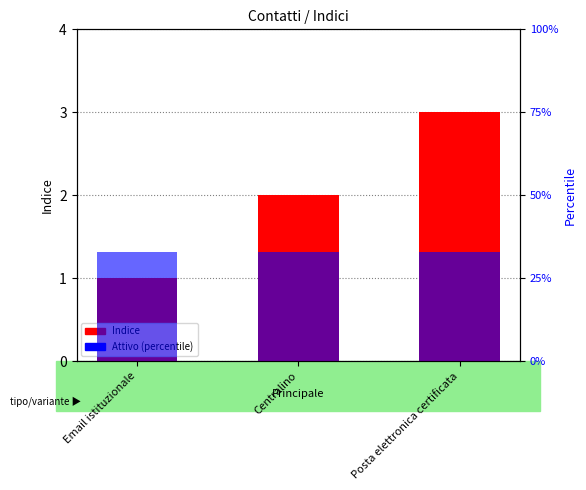

What position from the left is Posta elettronica certificata?

3